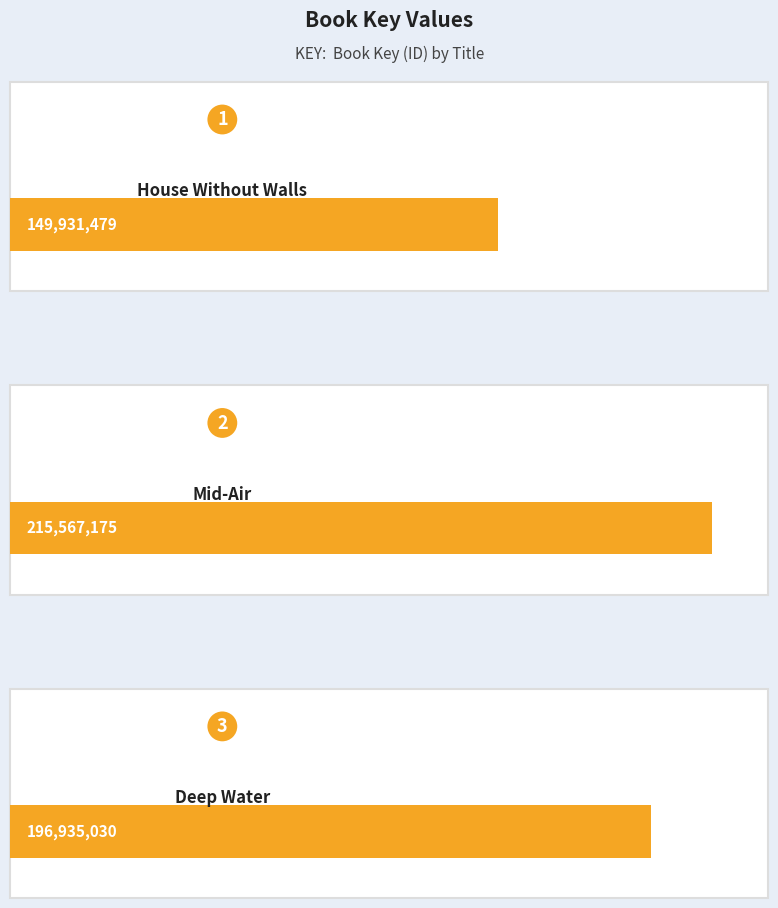

Reading left to right, list all the values displayed in this chart.

House Without Walls=149931479	Mid-Air=215567175	Deep Water=196935030